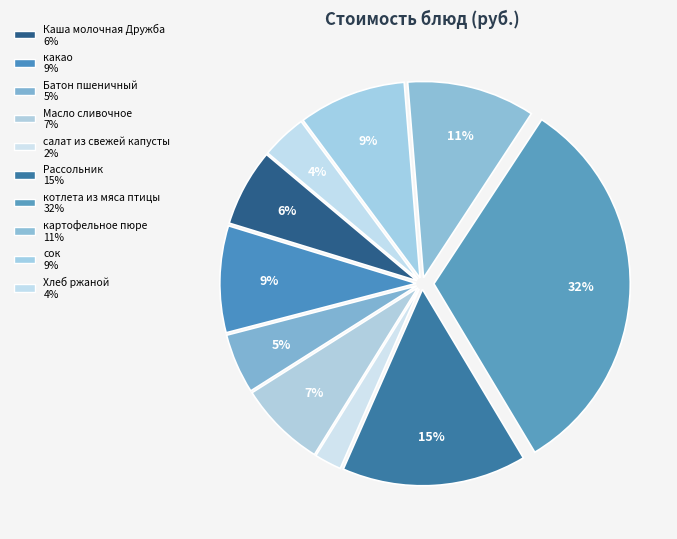

How many slices are in this pie chart?

10